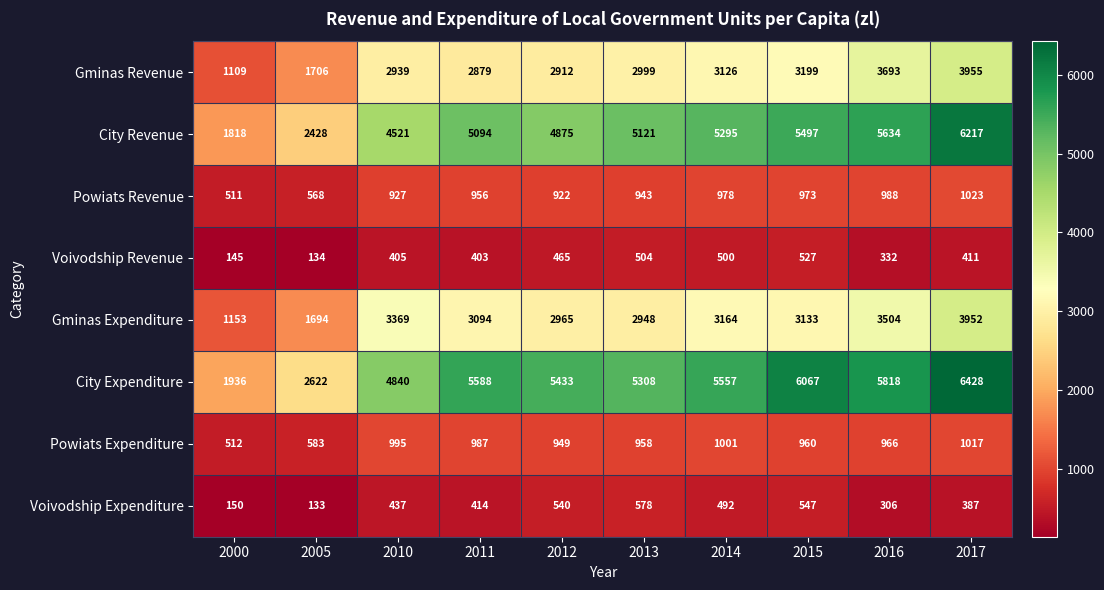

At which label is Powiats Expenditure closest to 764?

2005